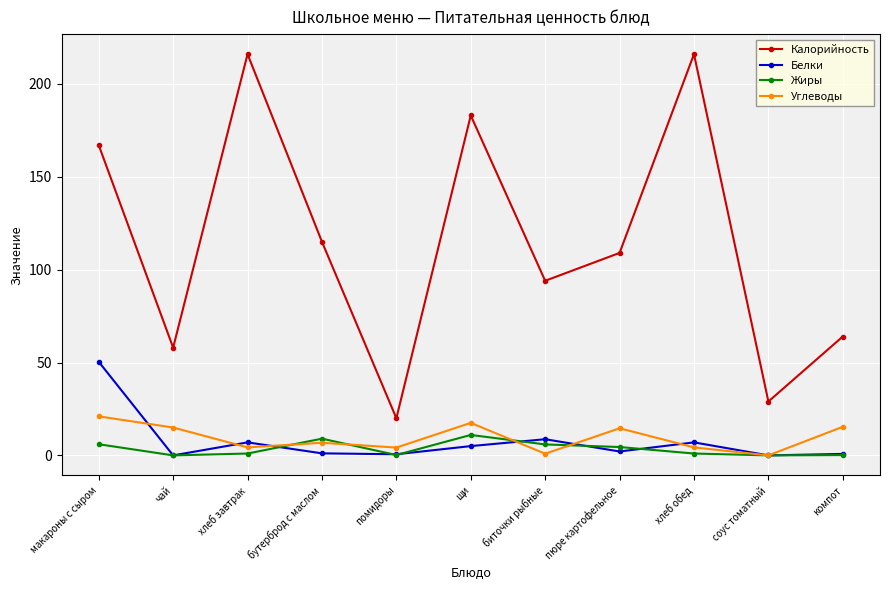

How many lines are shown in the chart?

4